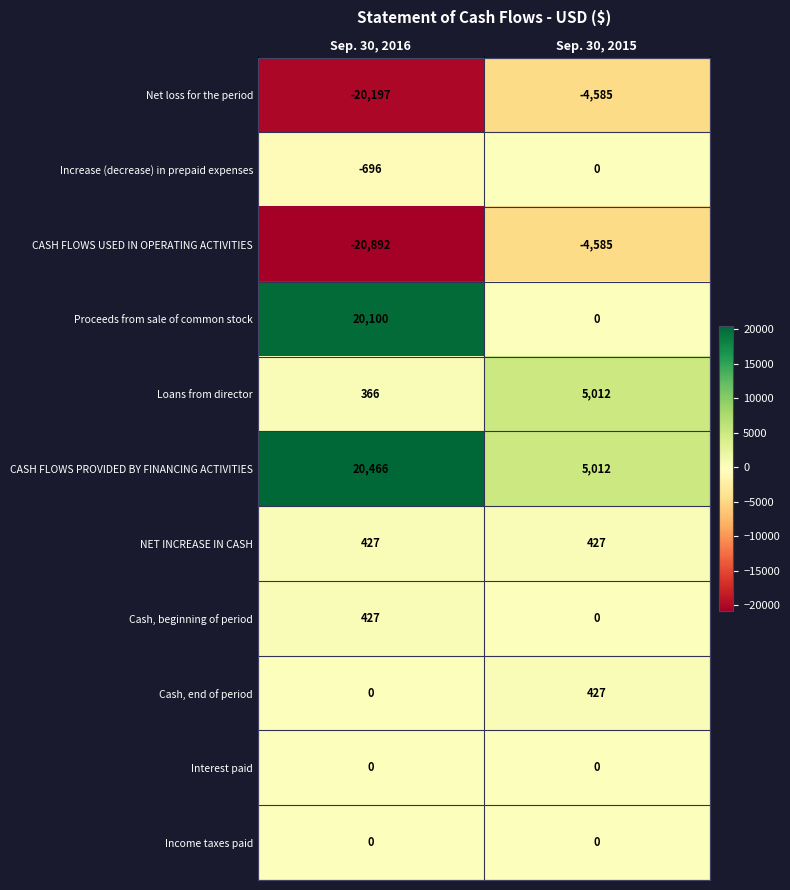

The Interest paid series shows 0 at Sep. 30, 2016. True or false?

True